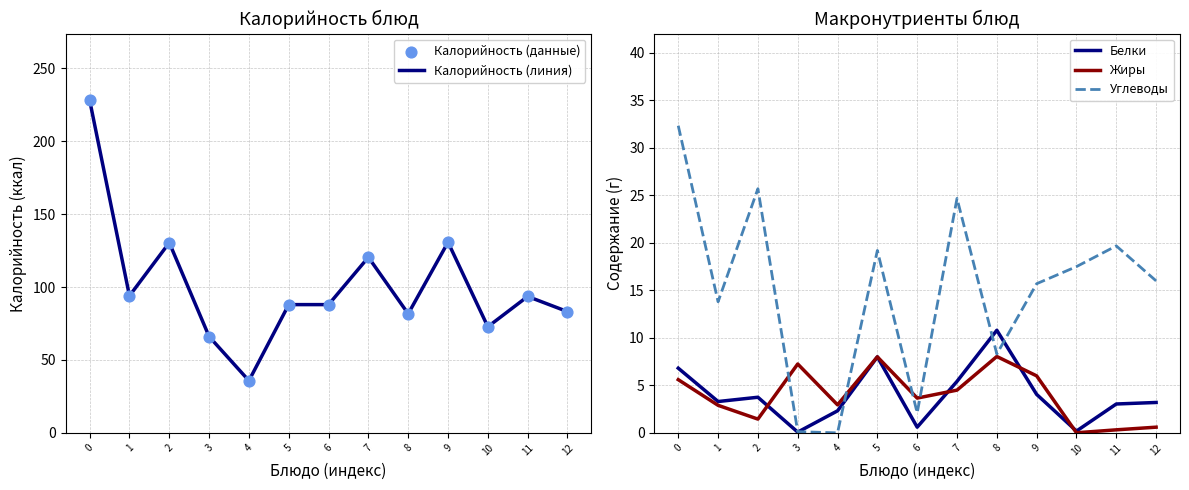

Which series has the largest Y range (max minus min)?

Калорийность (линия)